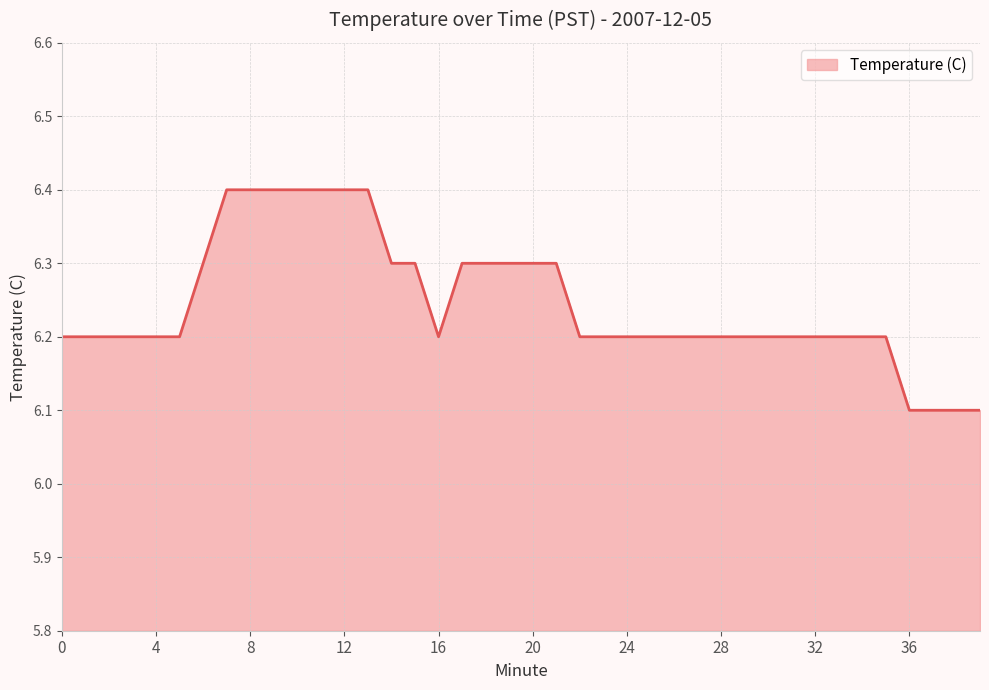

What is the difference between the maximum and minimum values?

0.3